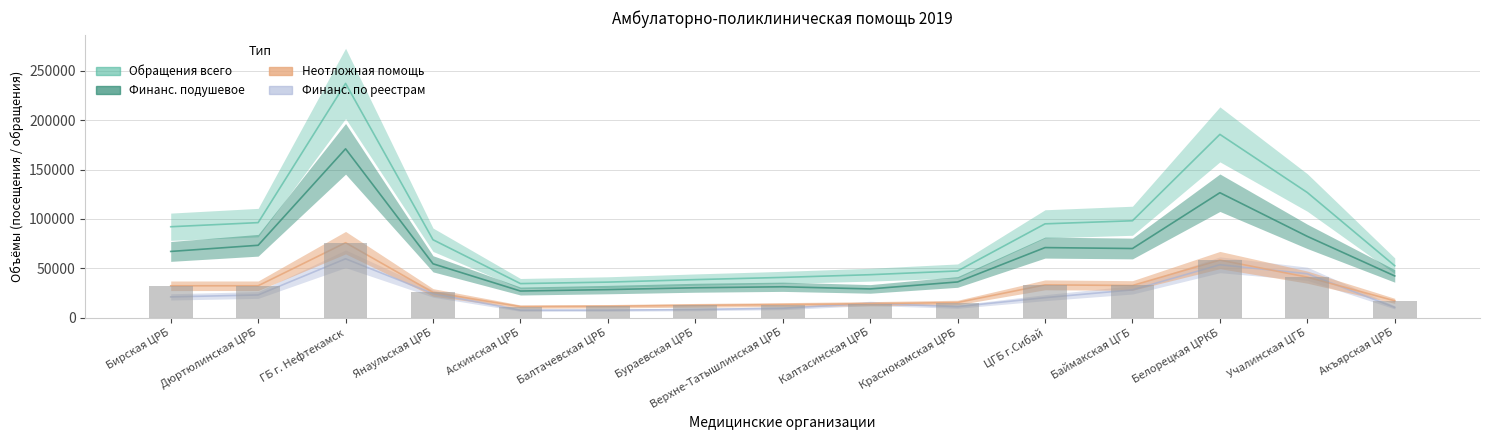

What is the sum of all Неотложная помощь values?

425801